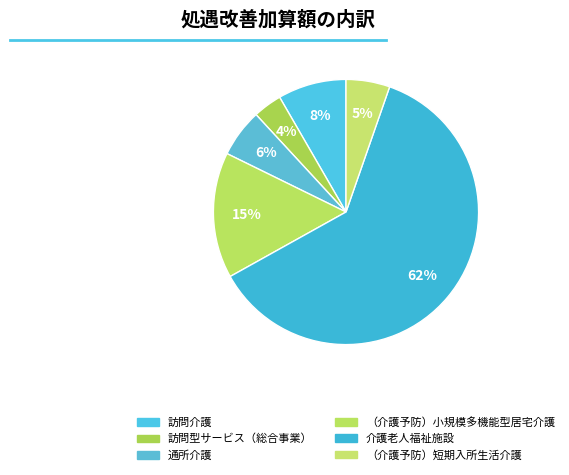

Which slice is the largest?

介護老人福祉施設